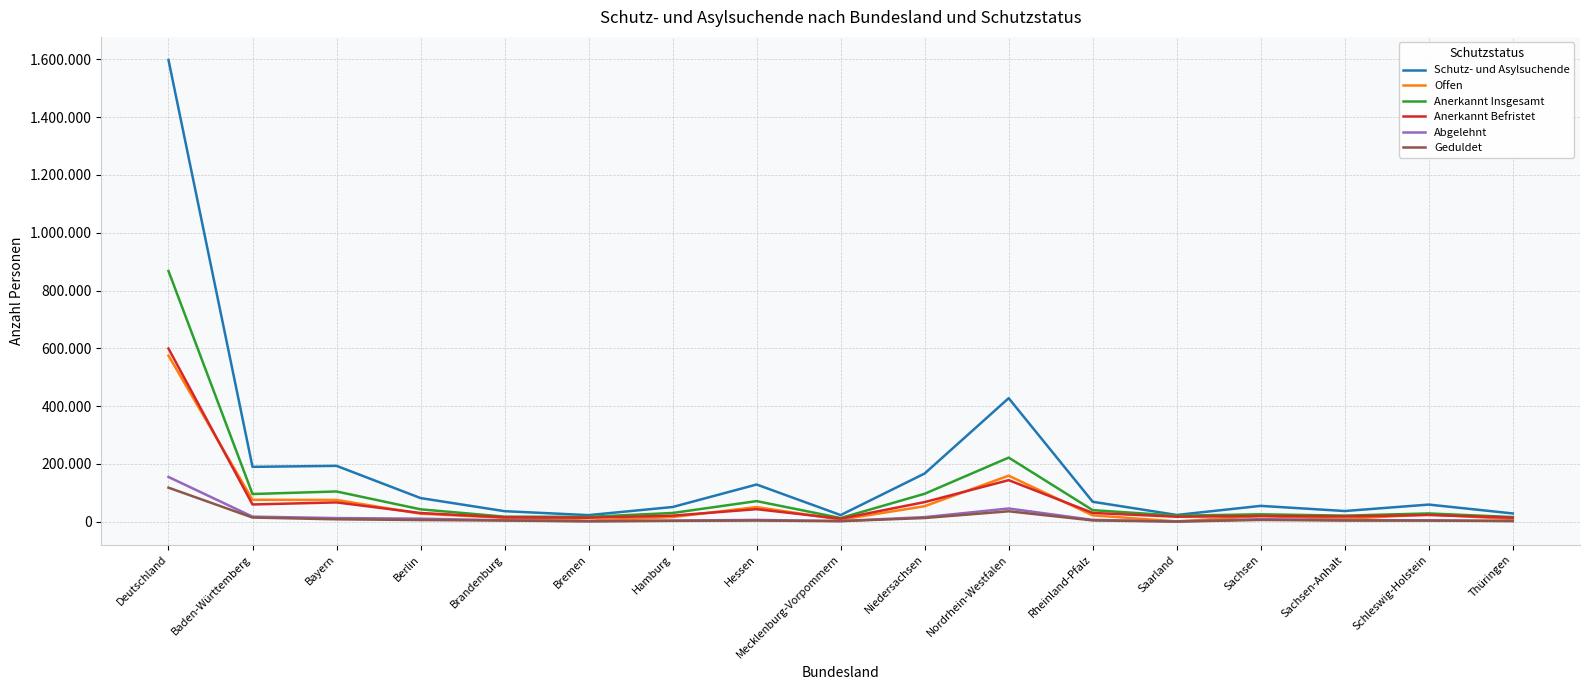

What are all the series names shown in the legend?

Schutz- und Asylsuchende, Offen, Anerkannt Insgesamt, Anerkannt Befristet, Abgelehnt, Geduldet